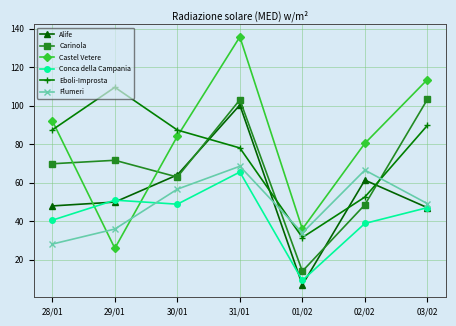

True or false: Flumeri has more than 0 interior local peaks.

True